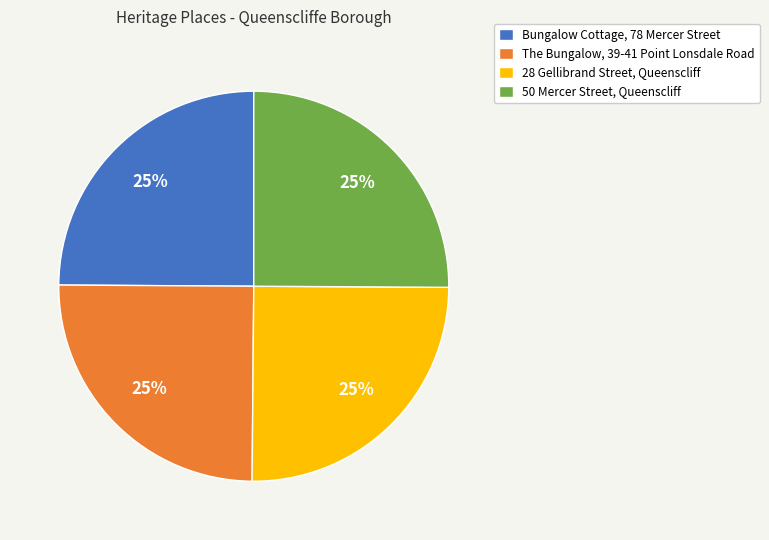

True or false: 50 Mercer Street, Queenscliff accounts for 17% of the total.

False